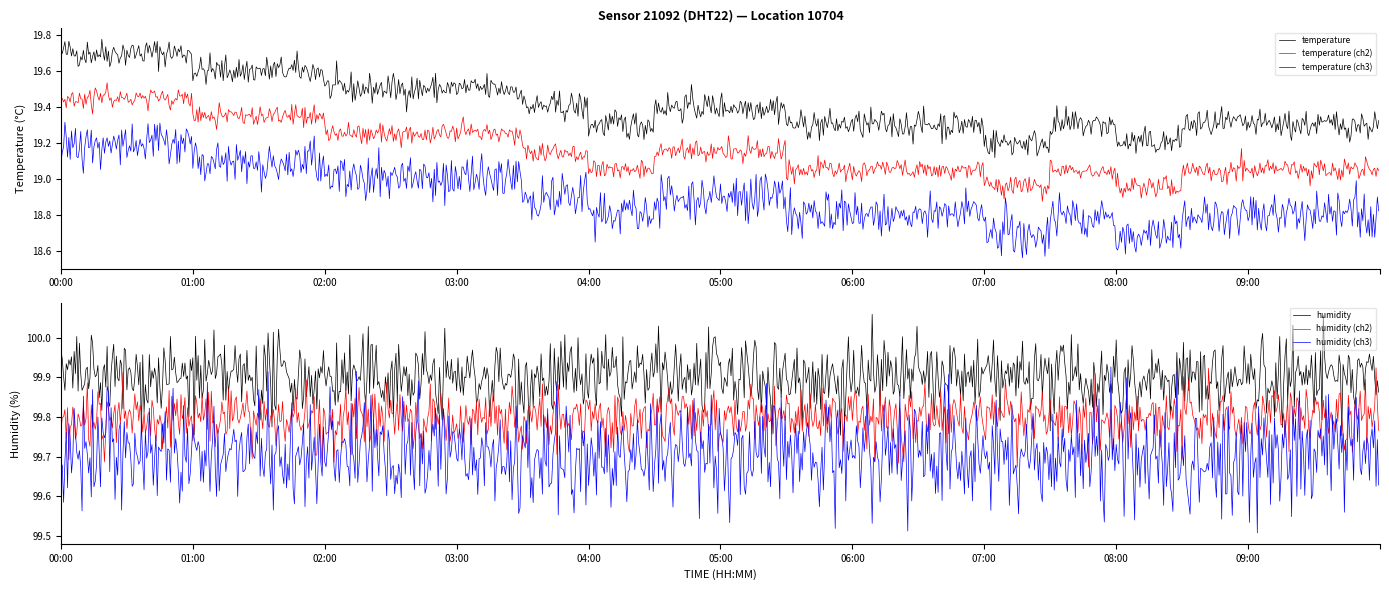

Which series changed the most between 02:30 and 03:00?

temperature